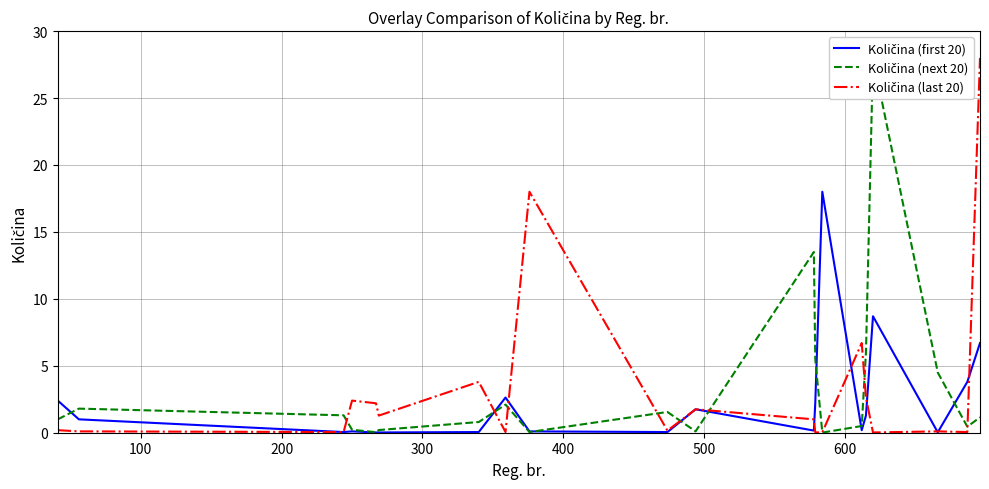

List the series in order of their peak value, highest first.

Količina (next 20), Količina (last 20), Količina (first 20)